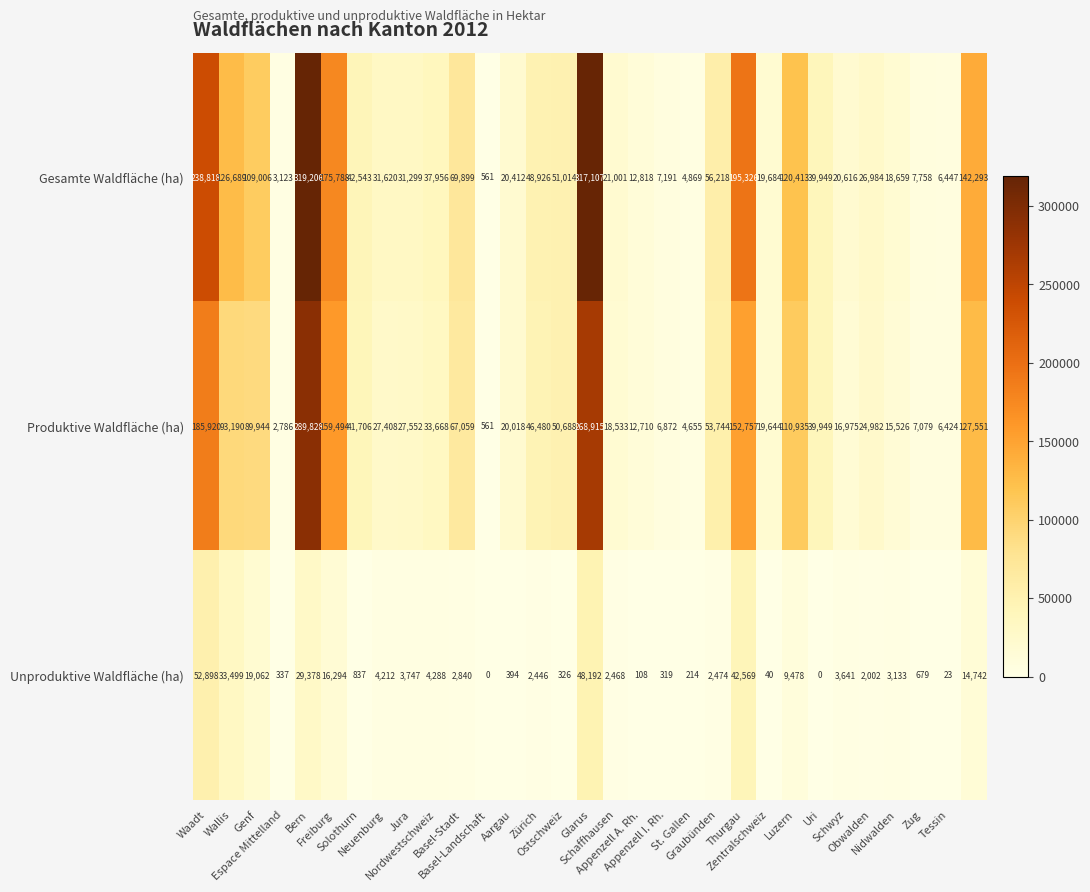

What is the sum of all Produktive Waldfläche (ha) values?

2023553